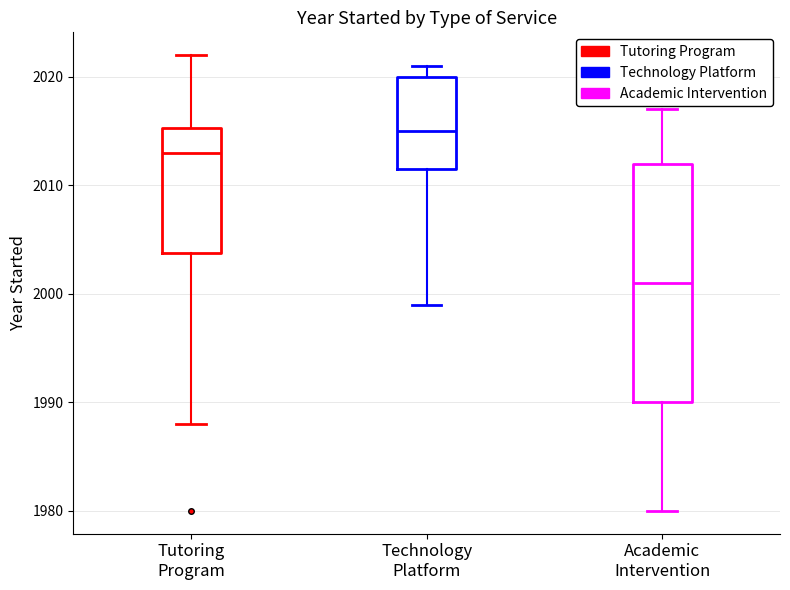

Reading left to right, read every box against the y-axis: the position of its median line, the range the box covers, and the ends of its whiskers. The values are not printed on the chart, so give them approximately, as read against the axis.

Tutoring Program: median 2013, box 2004 to 2015, whiskers 1988 to 2022
Technology Platform: median 2015, box 2012 to 2020, whiskers 1999 to 2021
Academic Intervention: median 2001, box 1990 to 2012, whiskers 1980 to 2017